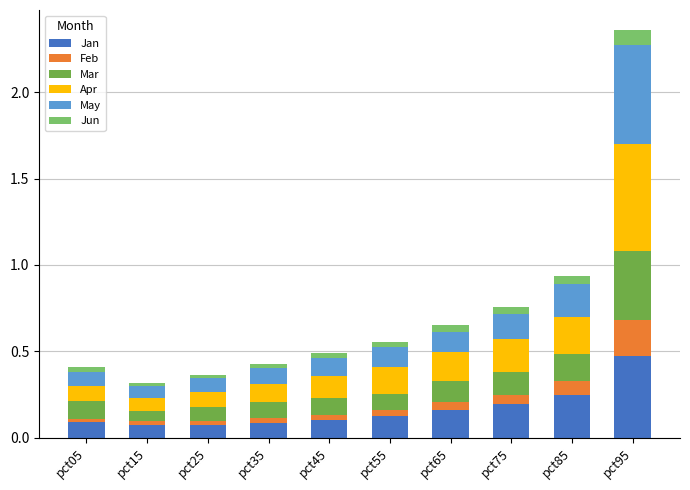

Are the bars horizontal?

No